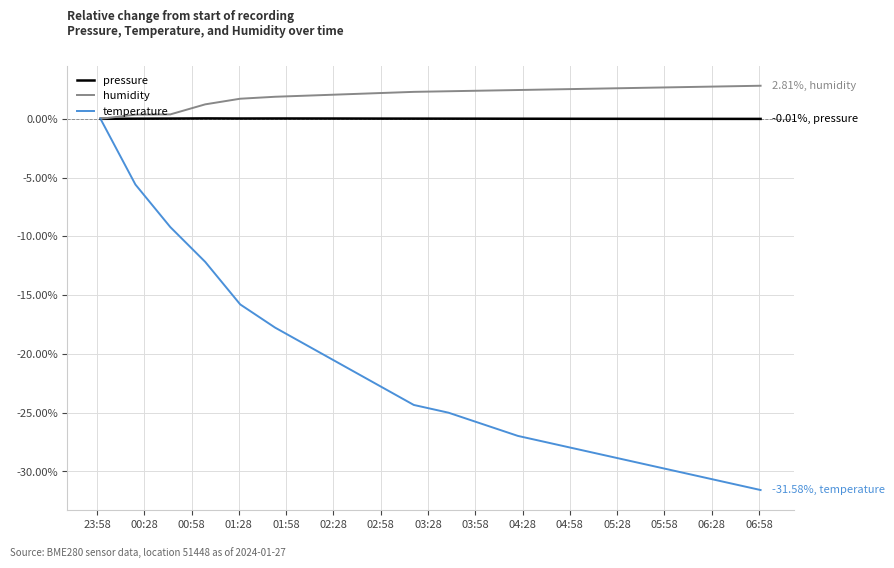

Does the chart display data point markers on the line(s)?

No